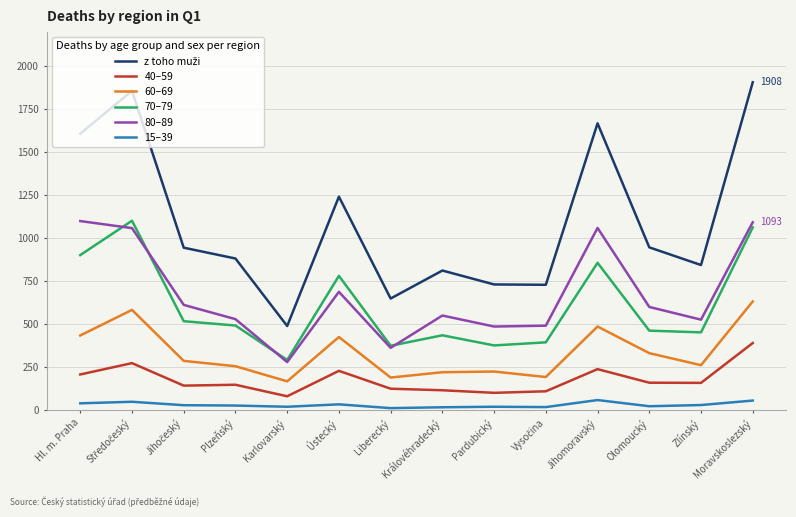

How many lines are shown in the chart?

6